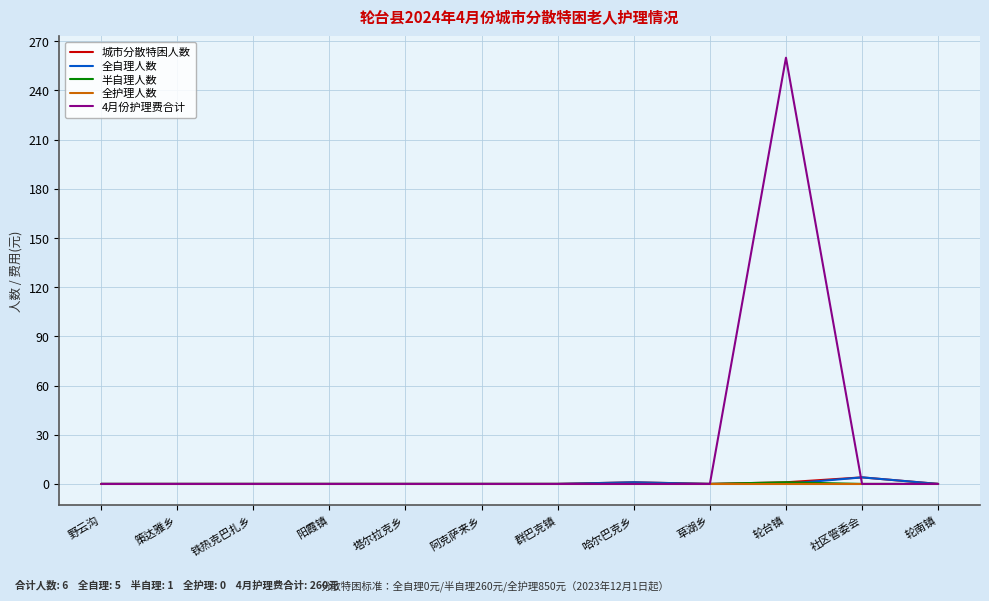

Which series has the largest range (max minus min)?

4月份护理费合计